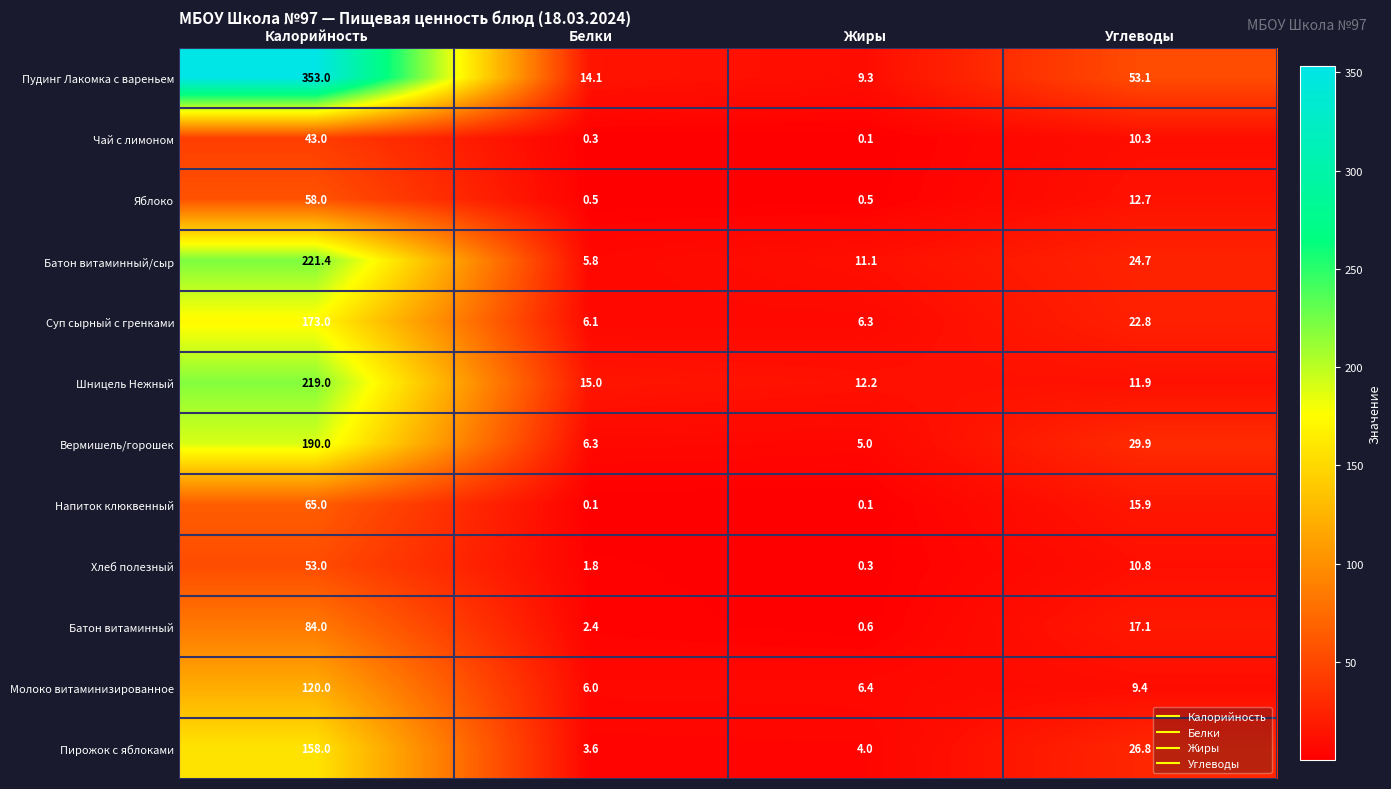

Which series has the largest total across all categories?

Пудинг Лакомка с вареньем